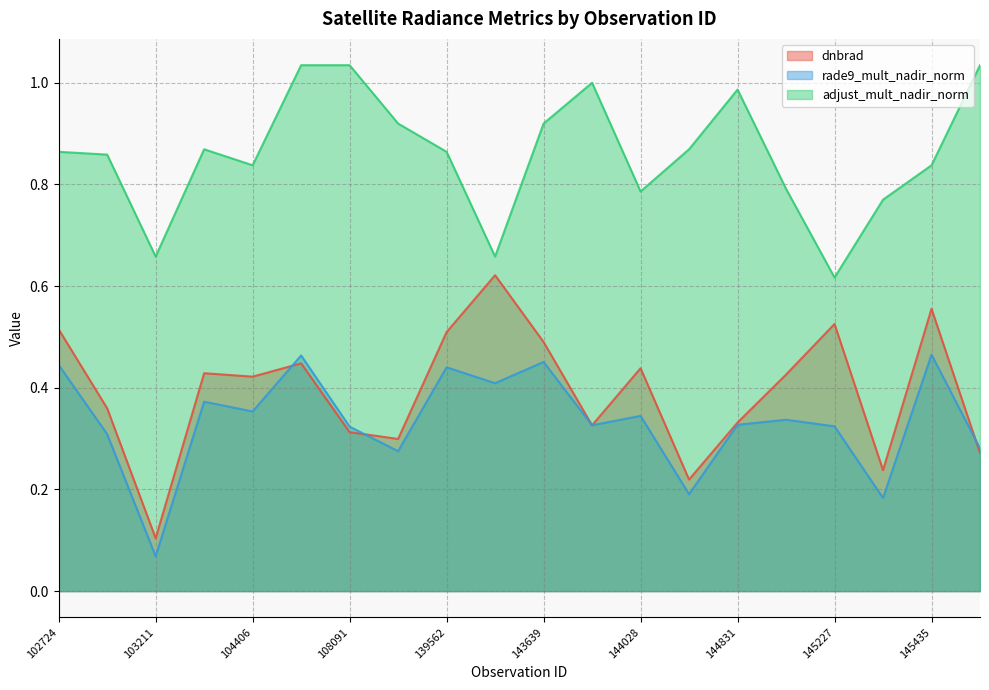

Which category has the highest value in the dnbrad series?

143444